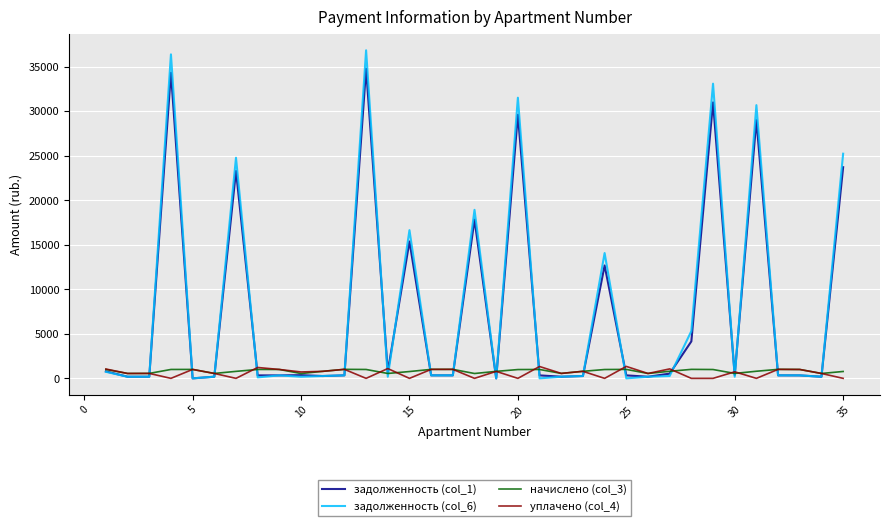

Which series has the widest spread of values?

задолженность (col_6)